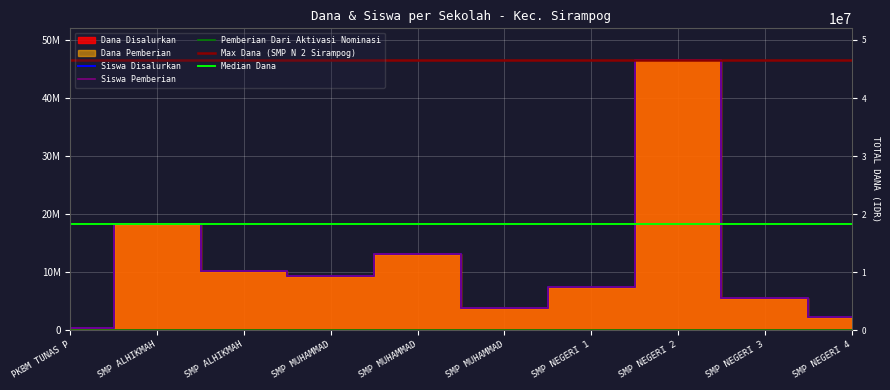

Between SMP MUHAMMADIYAH 2 SIRAMPOG and SMP NEGERI 1 SIRAMPOG, which series saw the biggest shift?

Dana Disalurkan